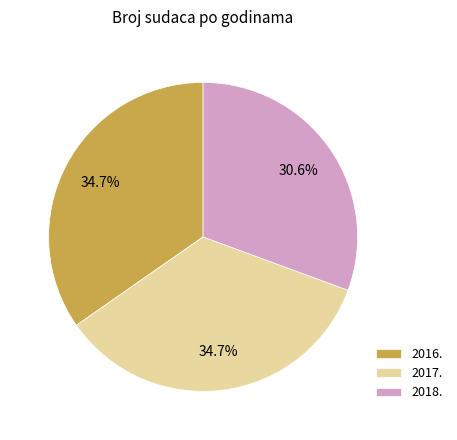

Approximately how many times larger is the value at 2016. compared to 2018.?

1.1